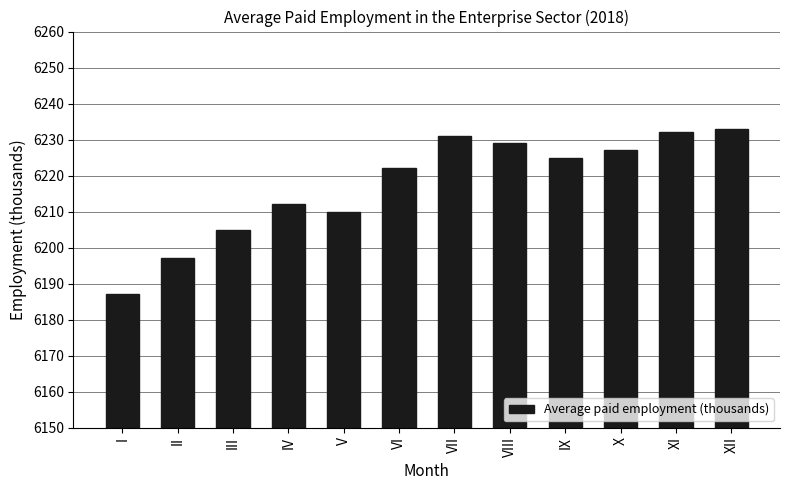

What is the value of the 11th bar from the left?

6232